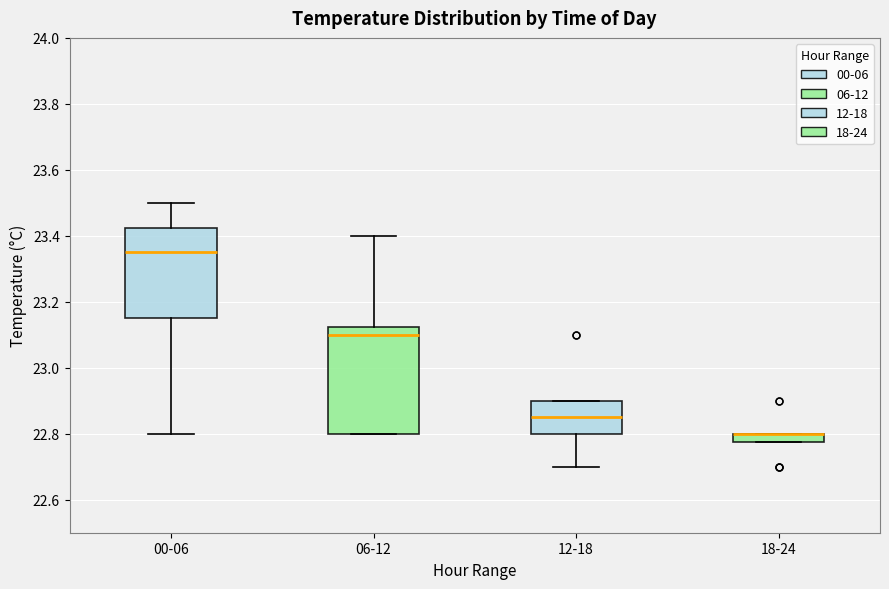

Where is the upper edge of the box for 18-24 on the y-axis? The values are not printed on the chart, so give them approximately, as read against the axis.

22.80